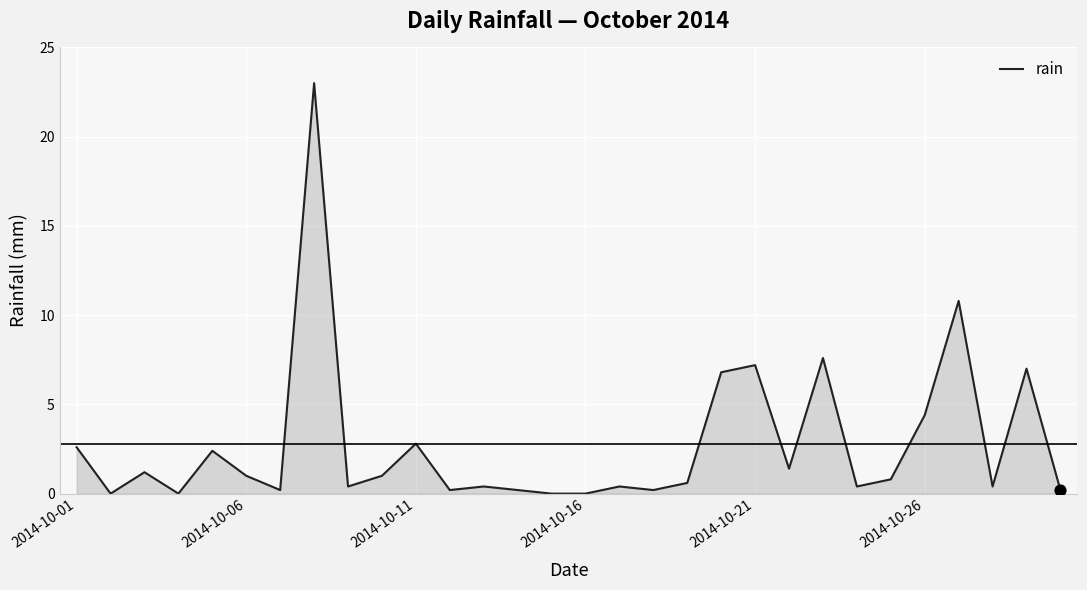

How many lines are shown in the chart?

1